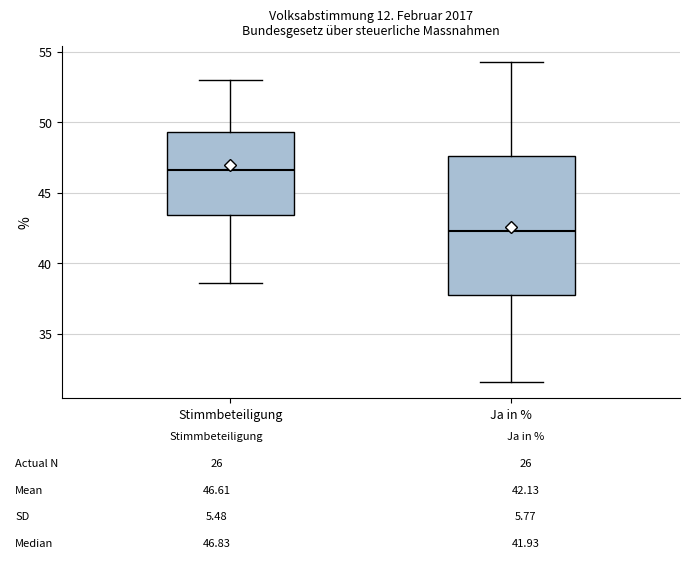

Which box is the tallest, from its lower edge to its upper edge?

Ja in %